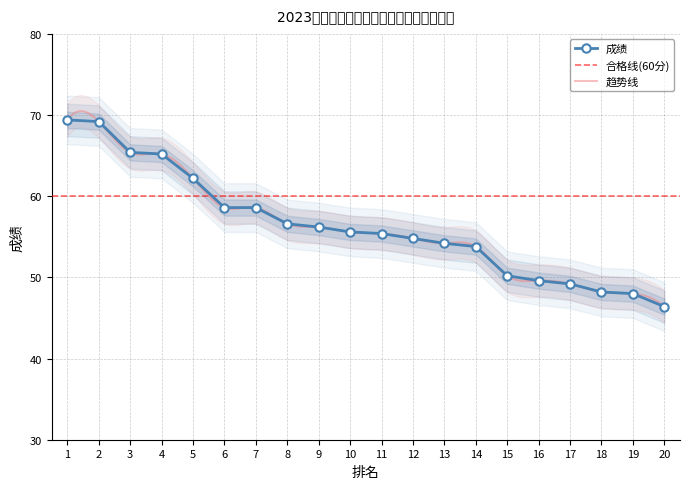

Which label corresponds to the smallest value in the chart?

20